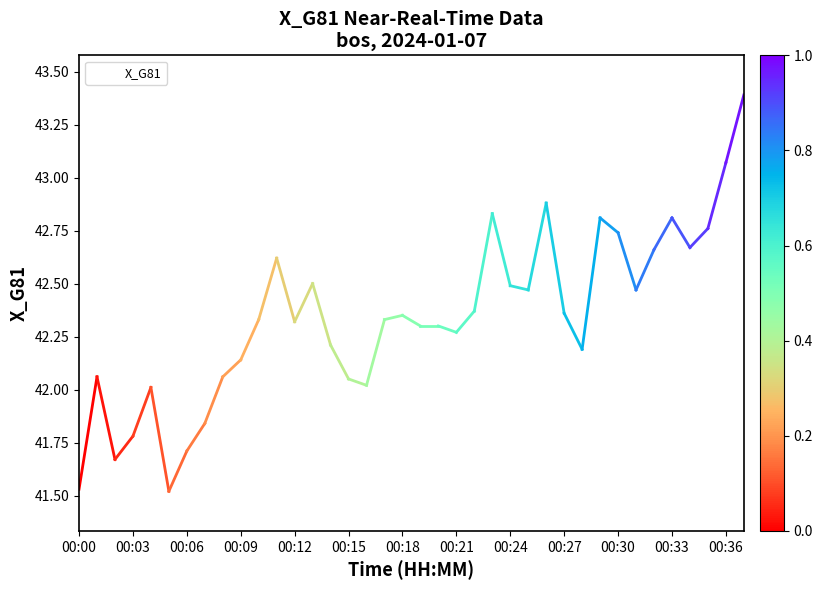

What is the maximum value shown in the chart?

43.4